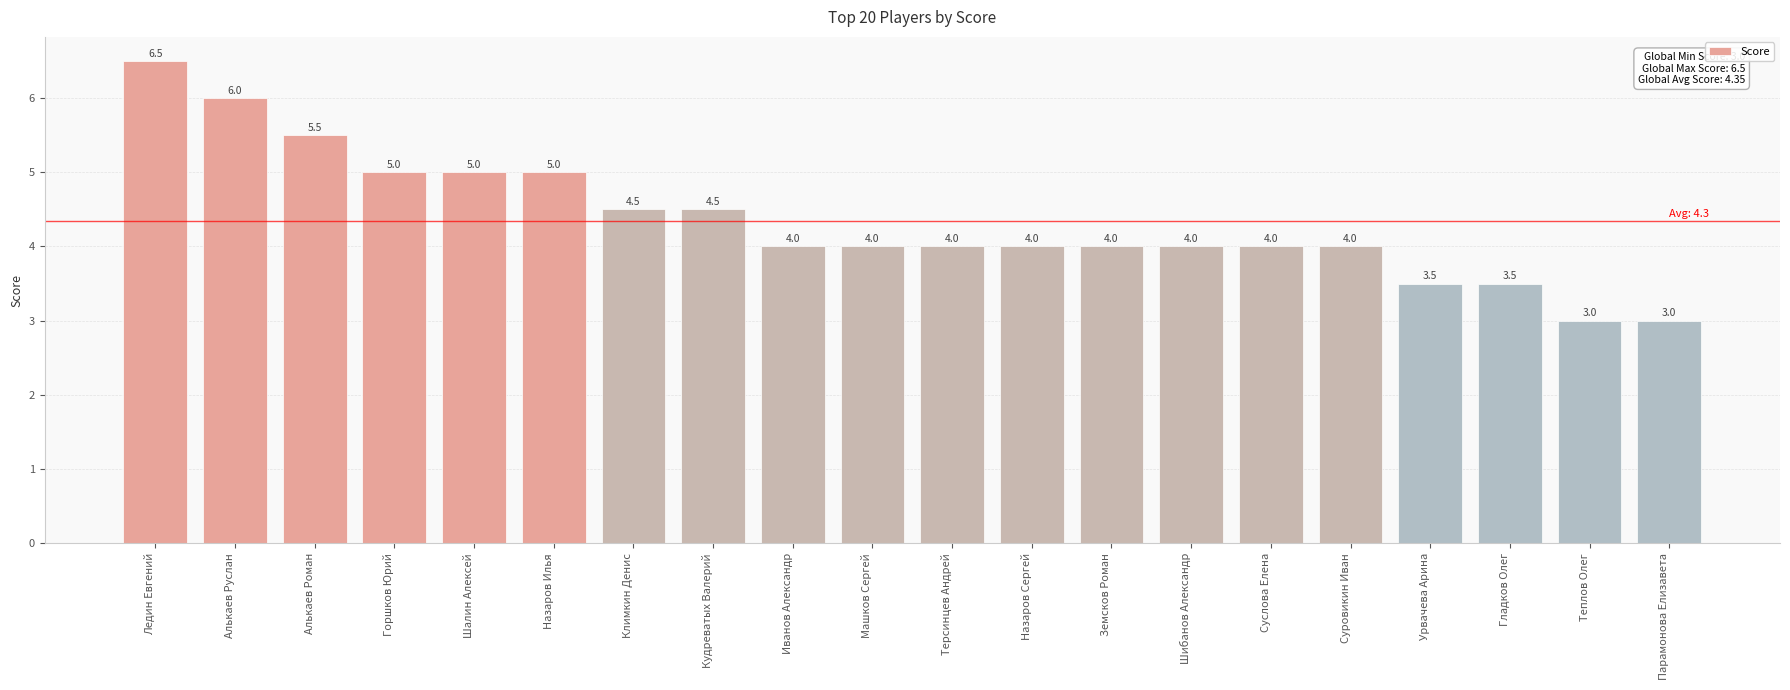

True or false: the data shows 2.4 at Шибанов Александр.

False